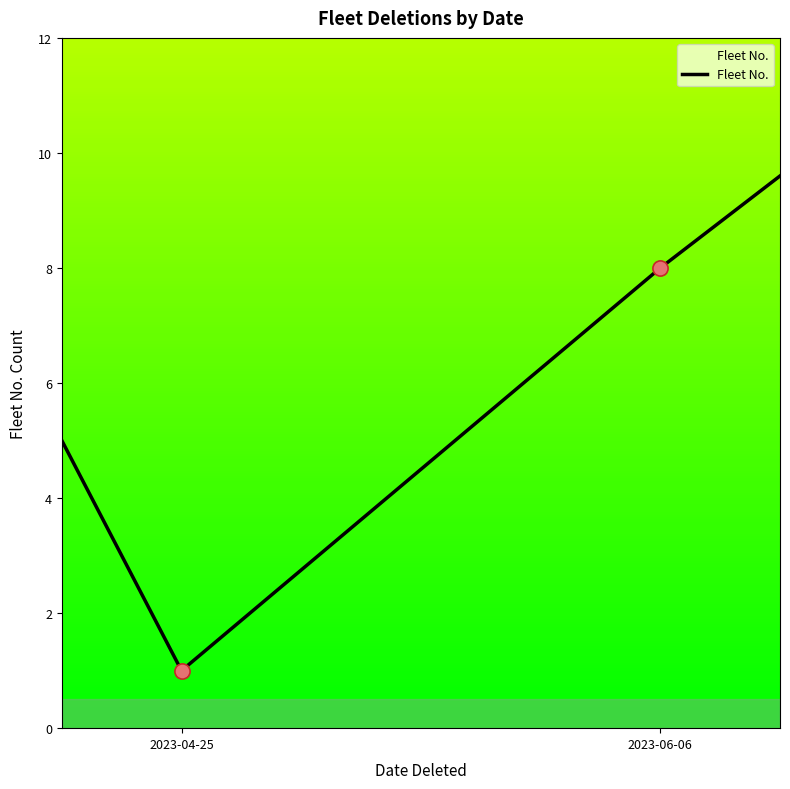

What is the difference between the second highest and minimum values?

7.0